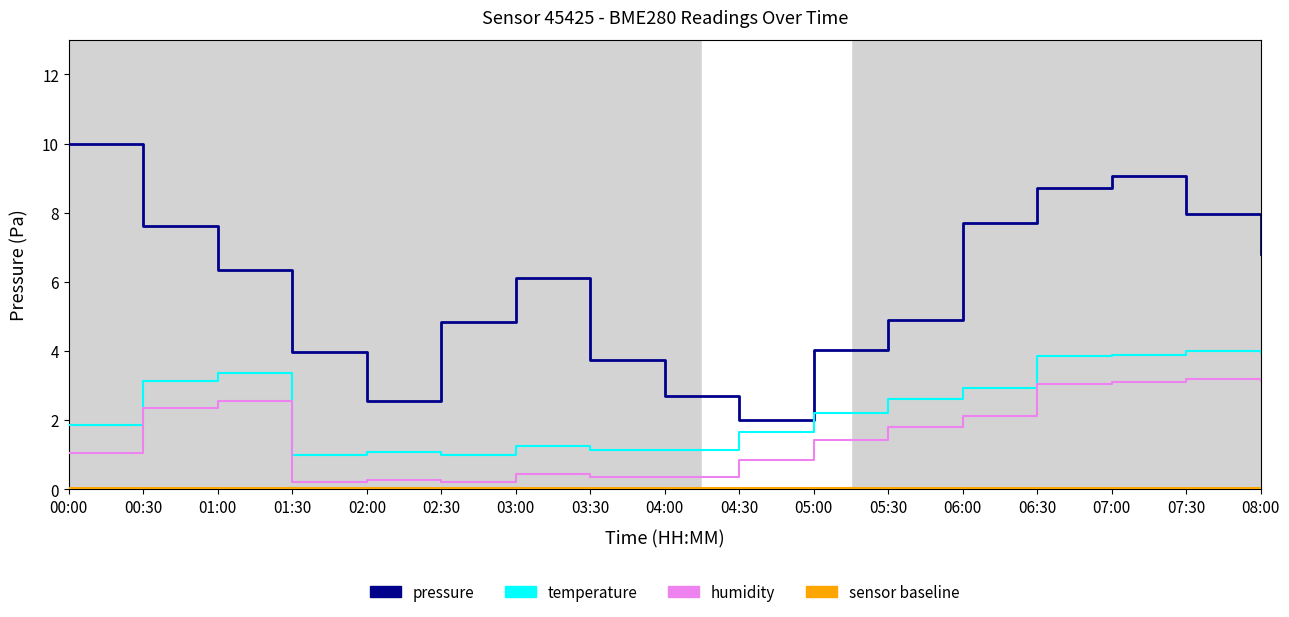

True or false: pressure and temperature cross at least once.

False